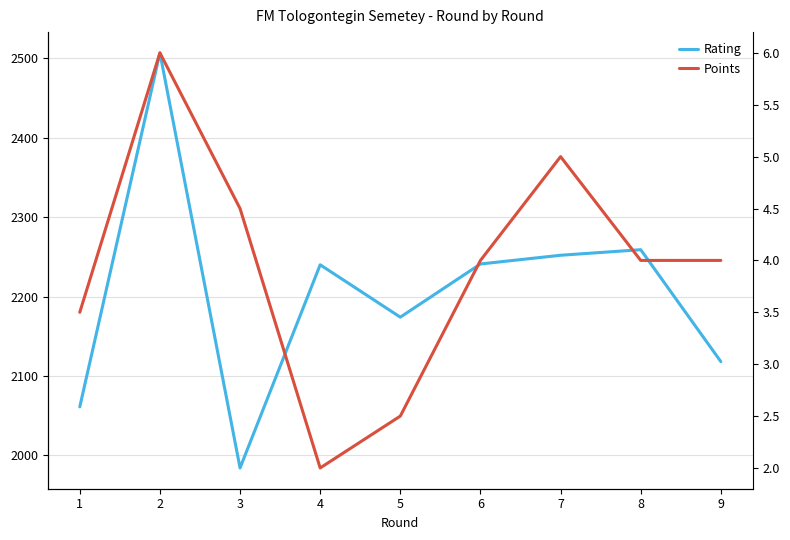

Reading left to right, what are all the values shown in this chart?

Rating: 2061.0	2507.0	1984.0	2240.0	2174.0	2241.0	2252.0	2259.0	2118.0
Points: 3.5	6.0	4.5	2.0	2.5	4.0	5.0	4.0	4.0